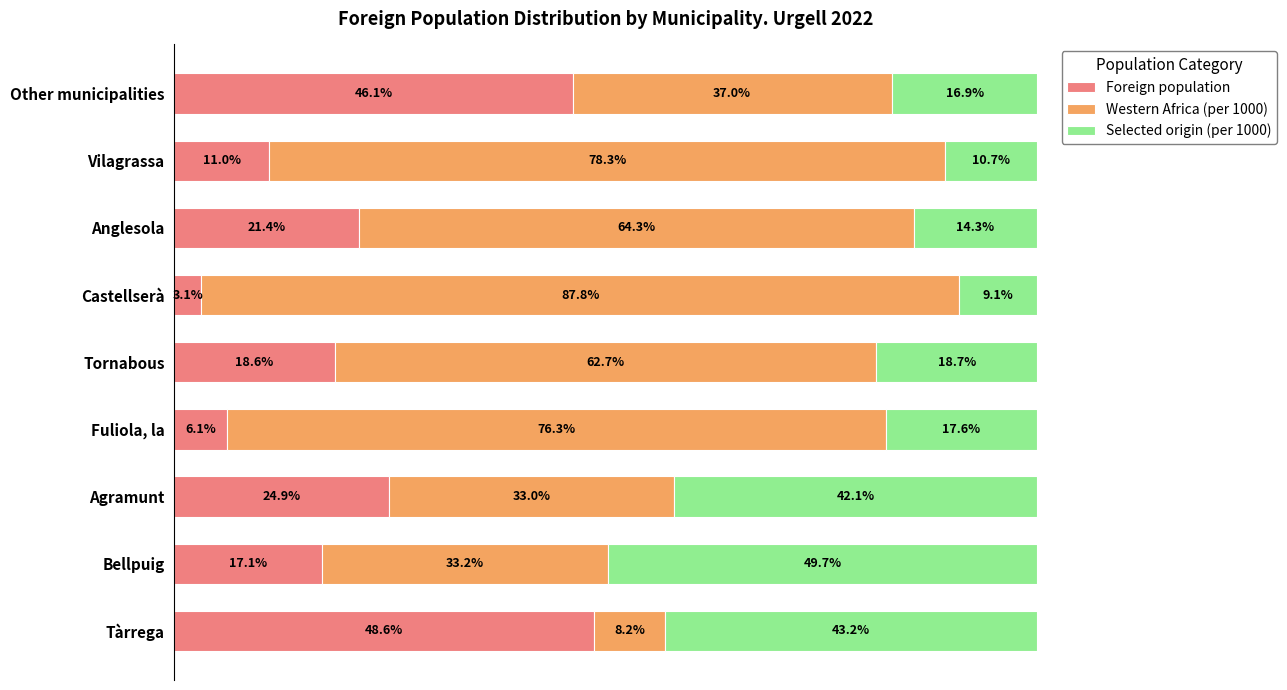

At which label is Foreign population closest to 25?

Agramunt